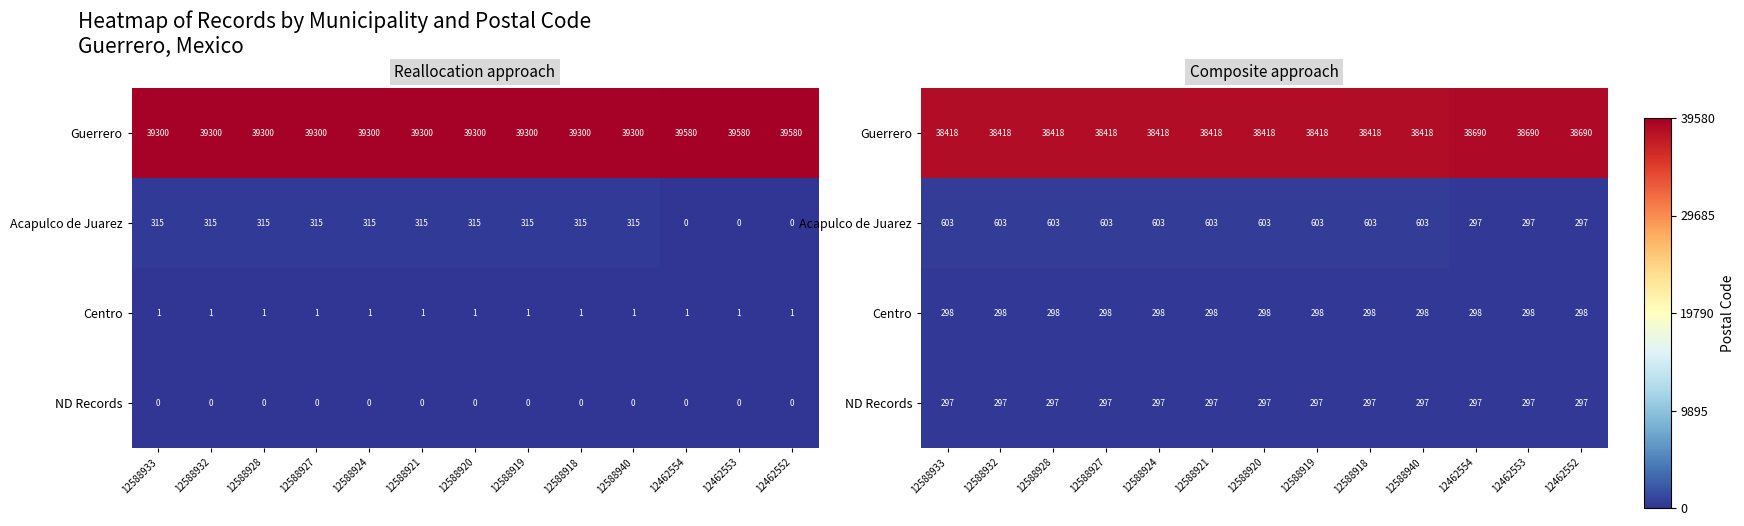

Which series has the largest total across all categories?

Guerrero